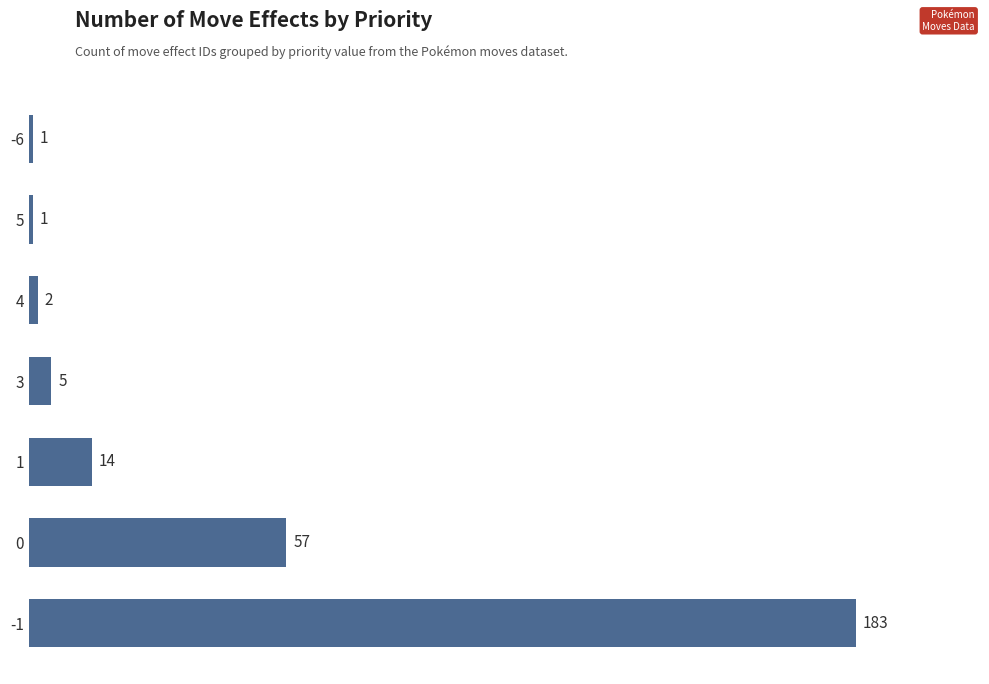

What is the difference between the maximum and second lowest values?

182